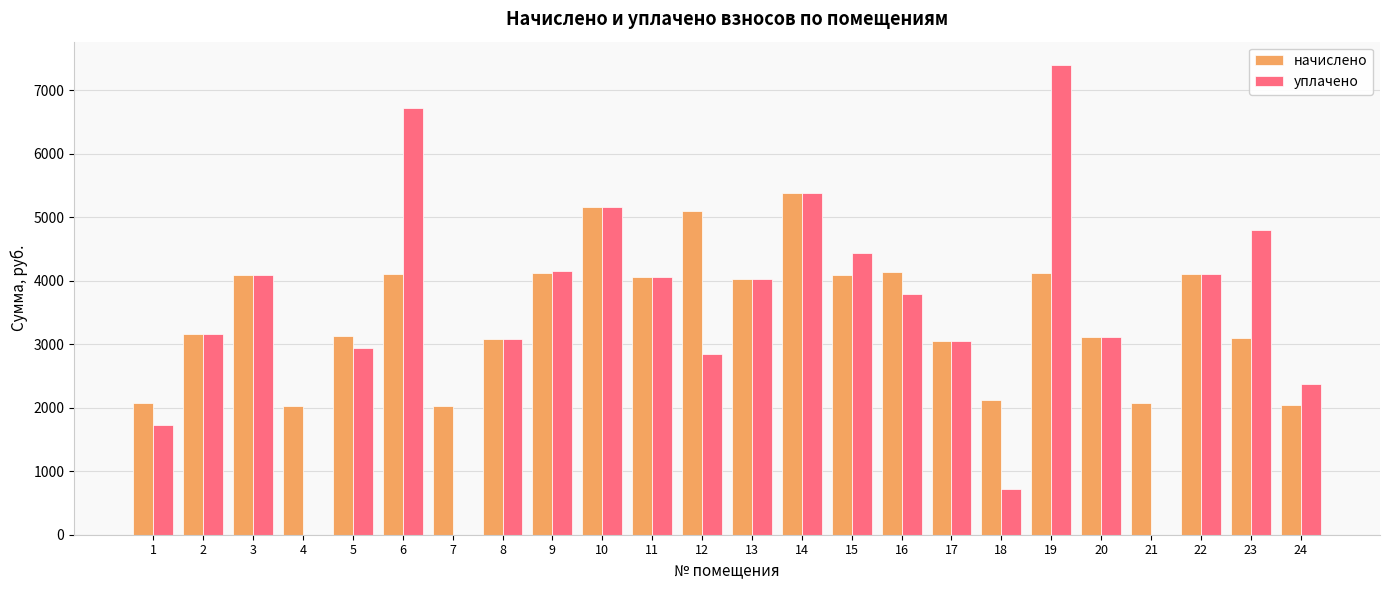

How many data points does each series have?

24